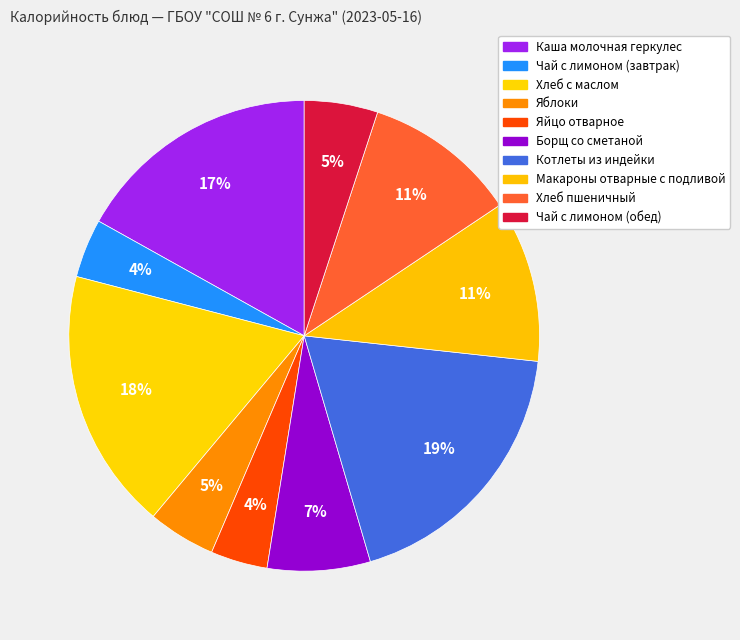

What is the change in value from Каша молочная геркулес to Яблоки?

-182